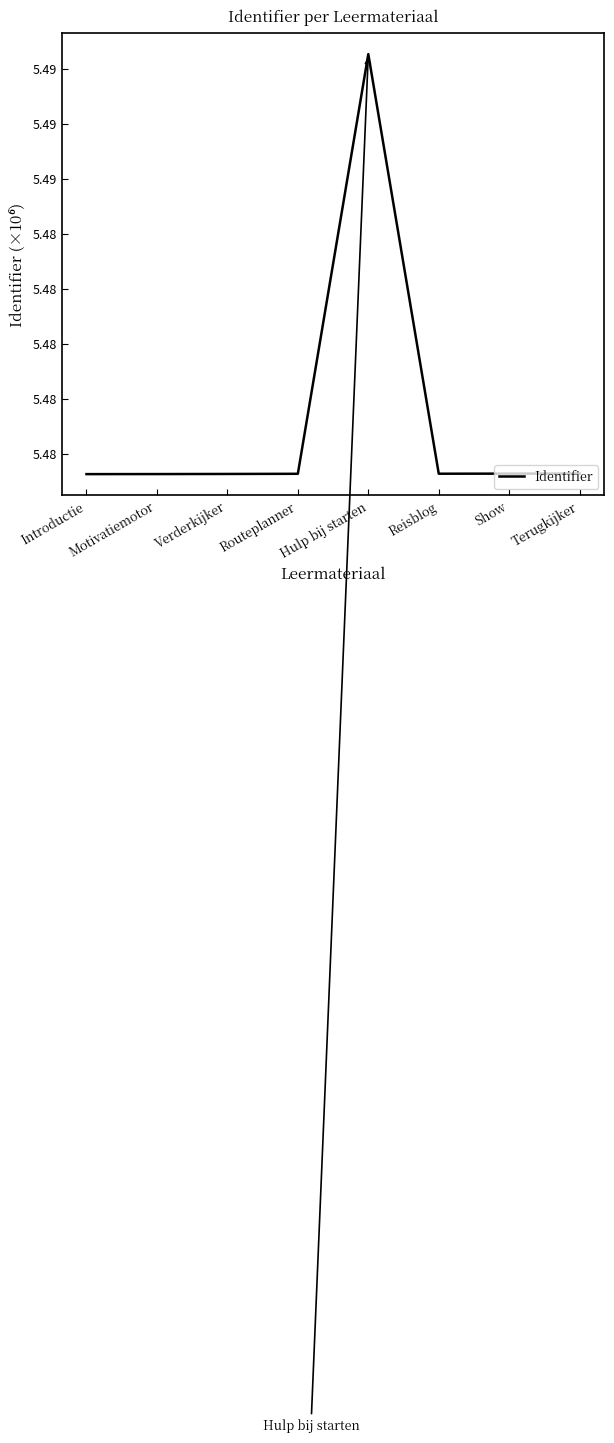

Is this an area chart (filled region under the line)?

No